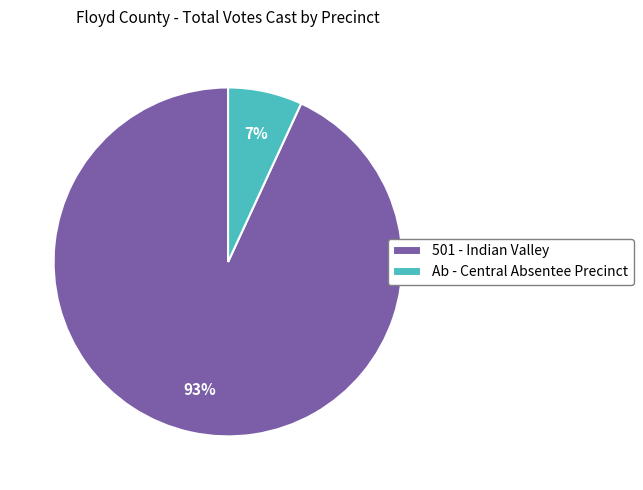

Does Ab - Central Absentee Precinct account for over 50% of the chart?

No